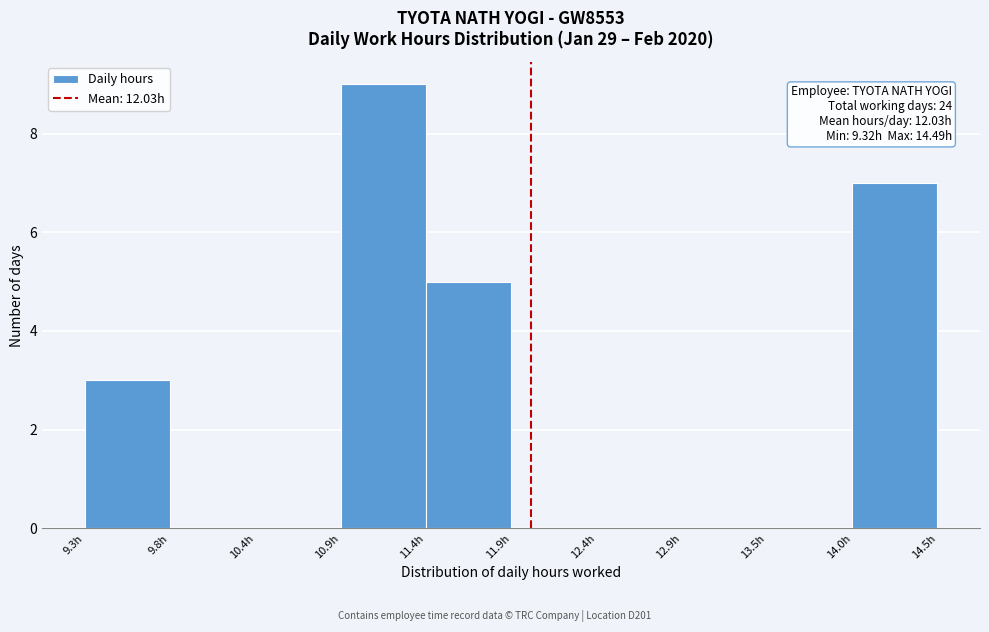

Which range on the x-axis has the tallest bar?

10.9 to 11.4